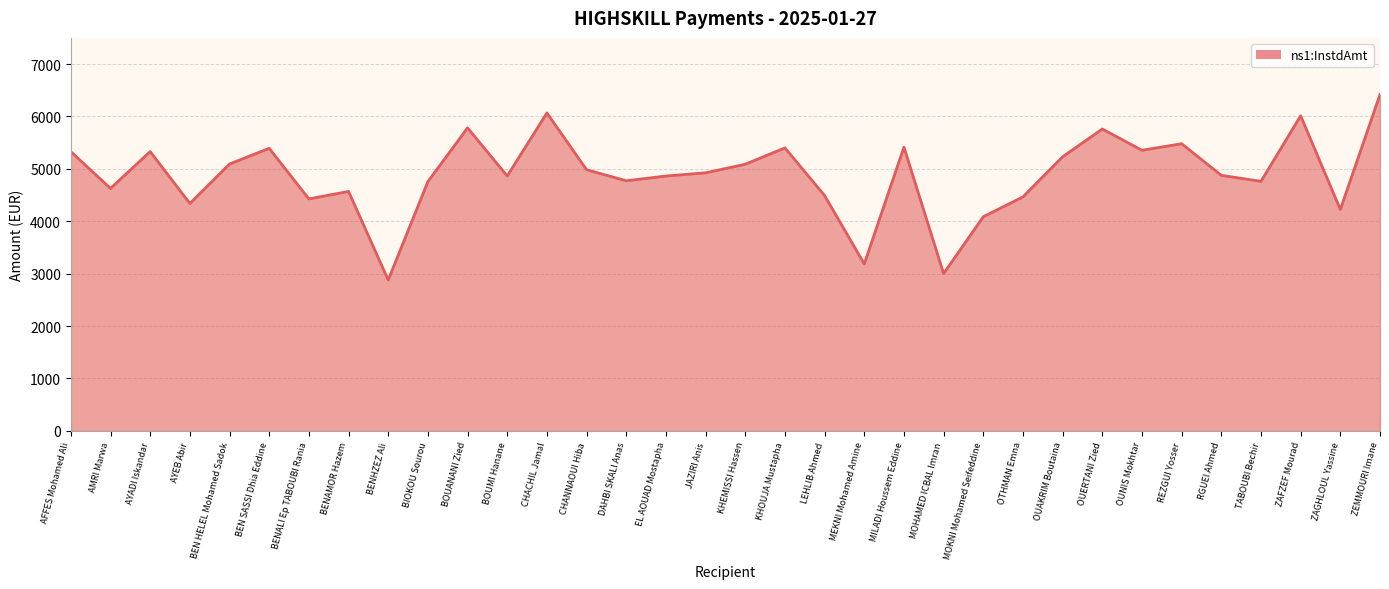

Where is the data nearest to the value 4649?

AMRI Marwa